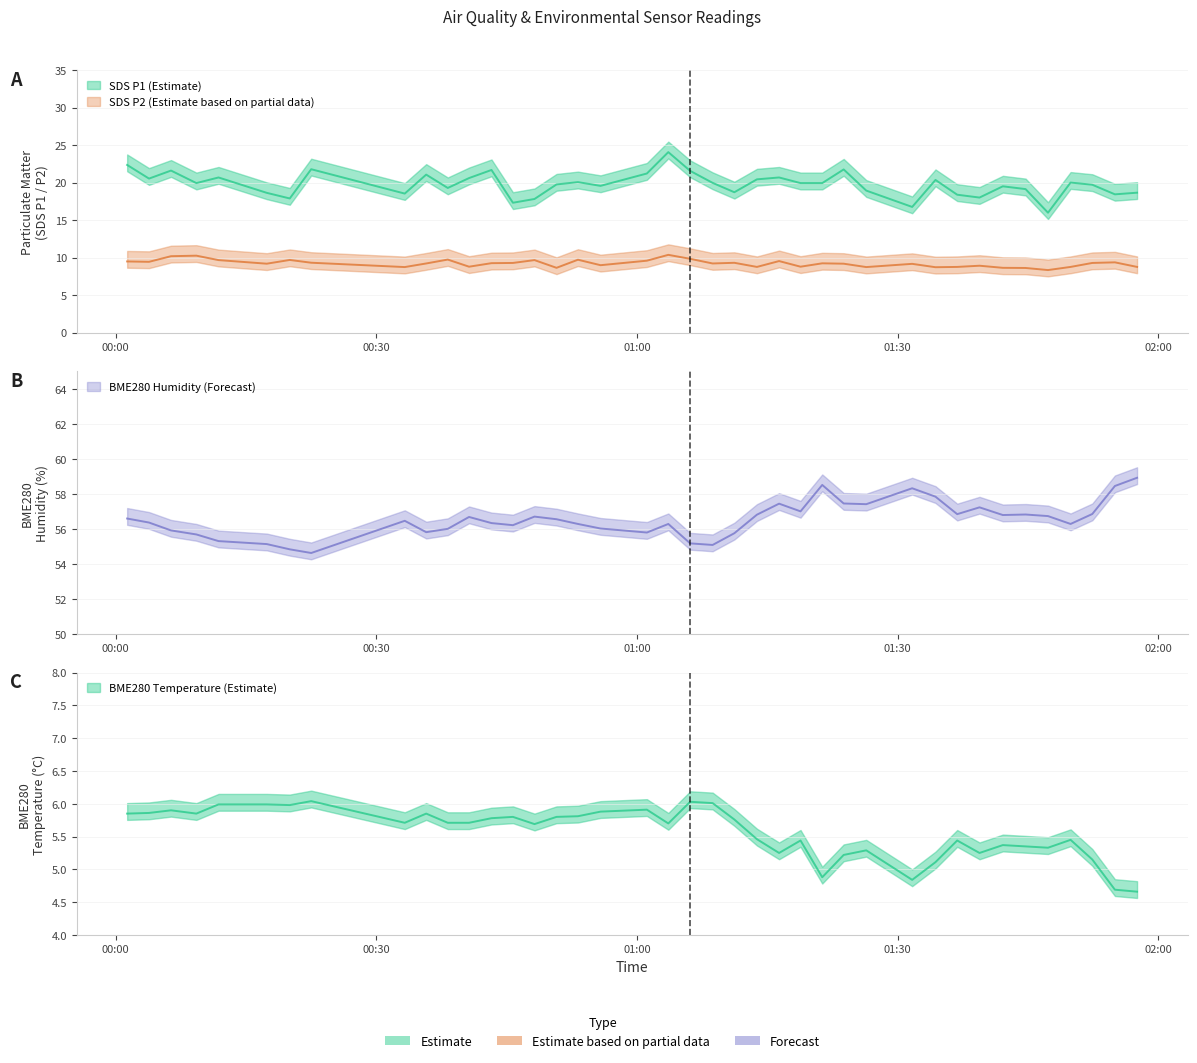

What is the minimum value for SDS_P2?

8.3